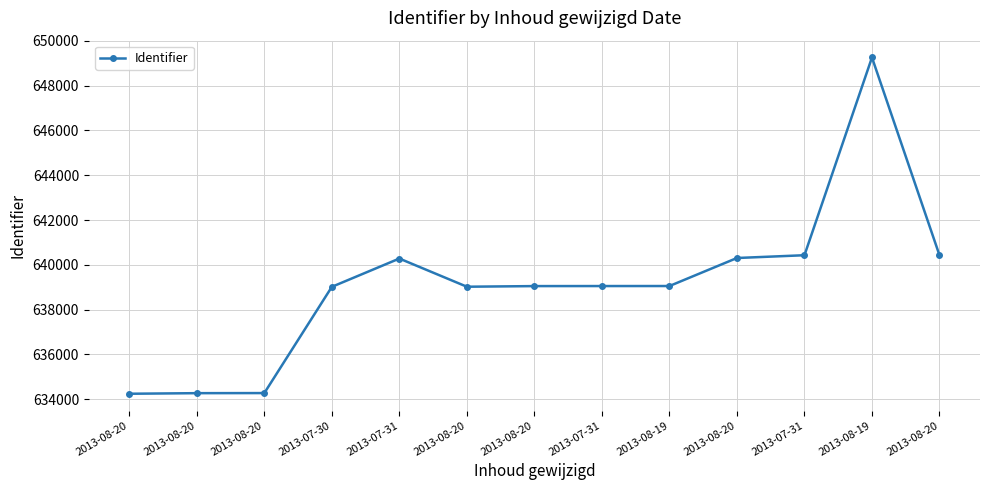

Does the chart have visible grid lines?

Yes